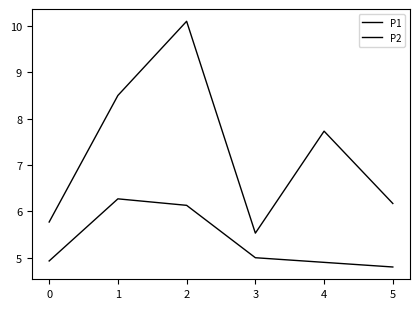

Where does the P1 series first go above 7?

1